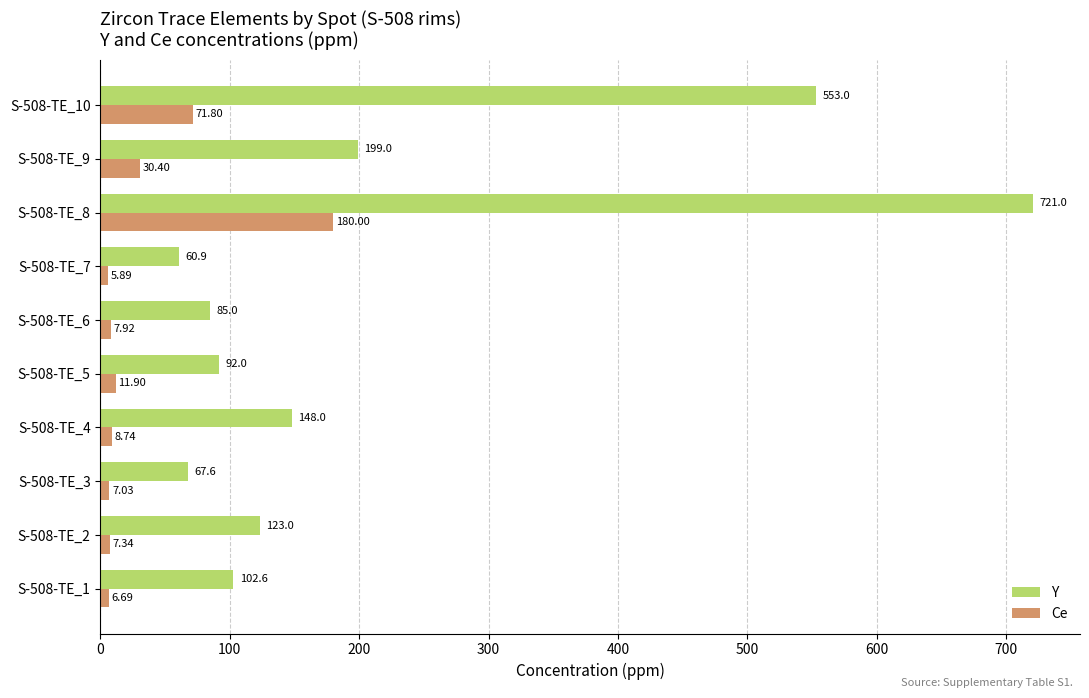

What is the sum of all Y values?

2152.1